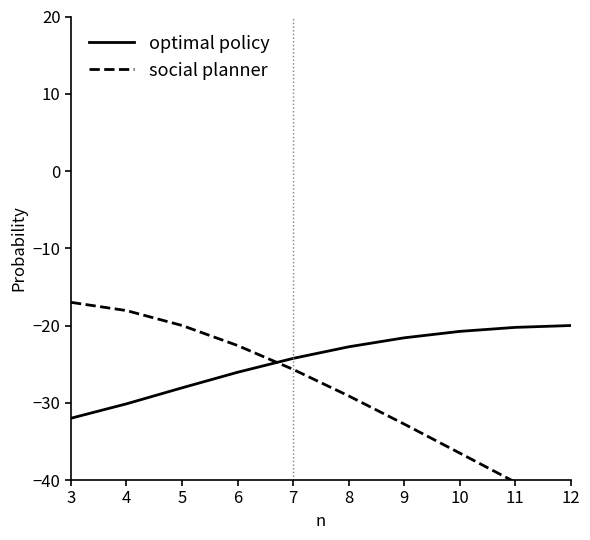

Reading left to right, what are all the values shown in this chart?

optimal policy: -32.0	-30.1	-28.1	-26.1	-24.3	-22.8	-21.6	-20.8	-20.2	-20.0
social planner: -17.0	-18.1	-20.0	-22.6	-25.7	-29.1	-32.8	-36.5	-40.3	-44.0